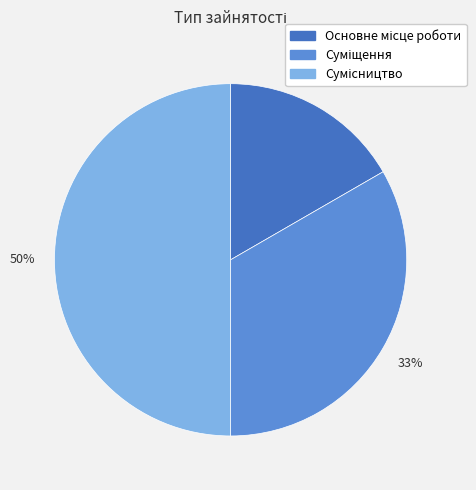

To the nearest percent, what is the difference between the largest and smallest slice percentages?

33%